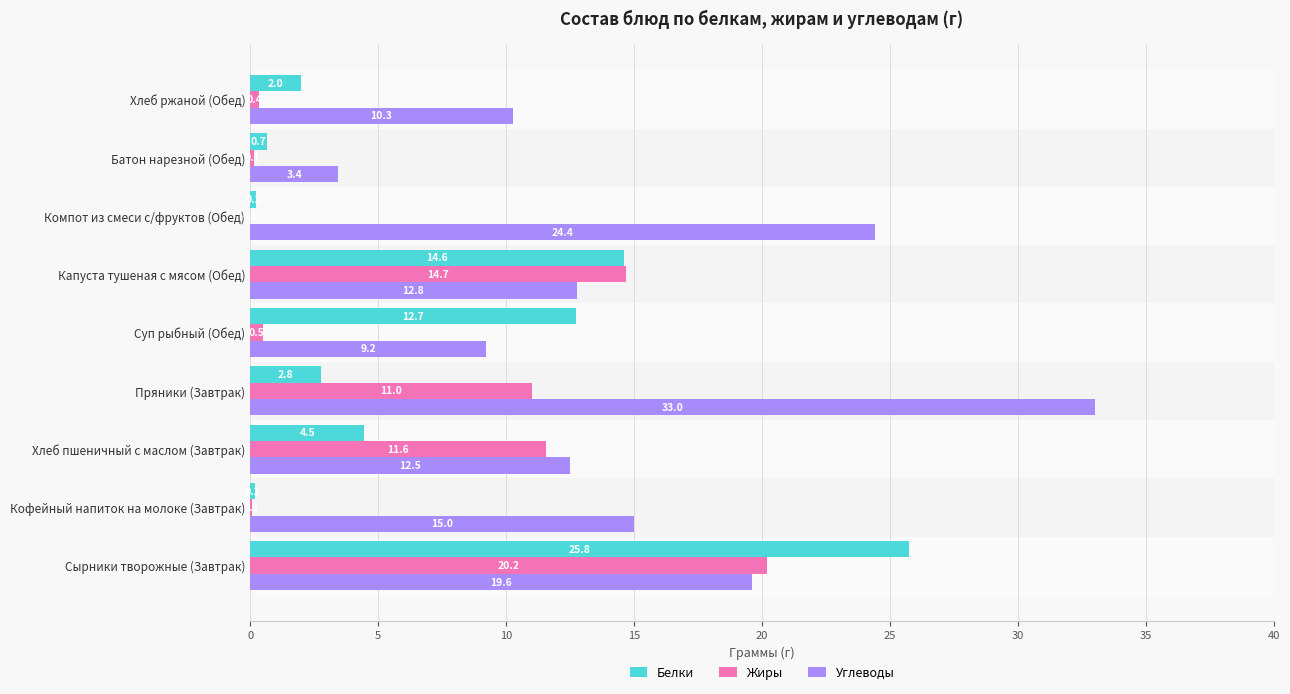

At which category is the sum across all series the highest?

Сырники творожные (Завтрак)